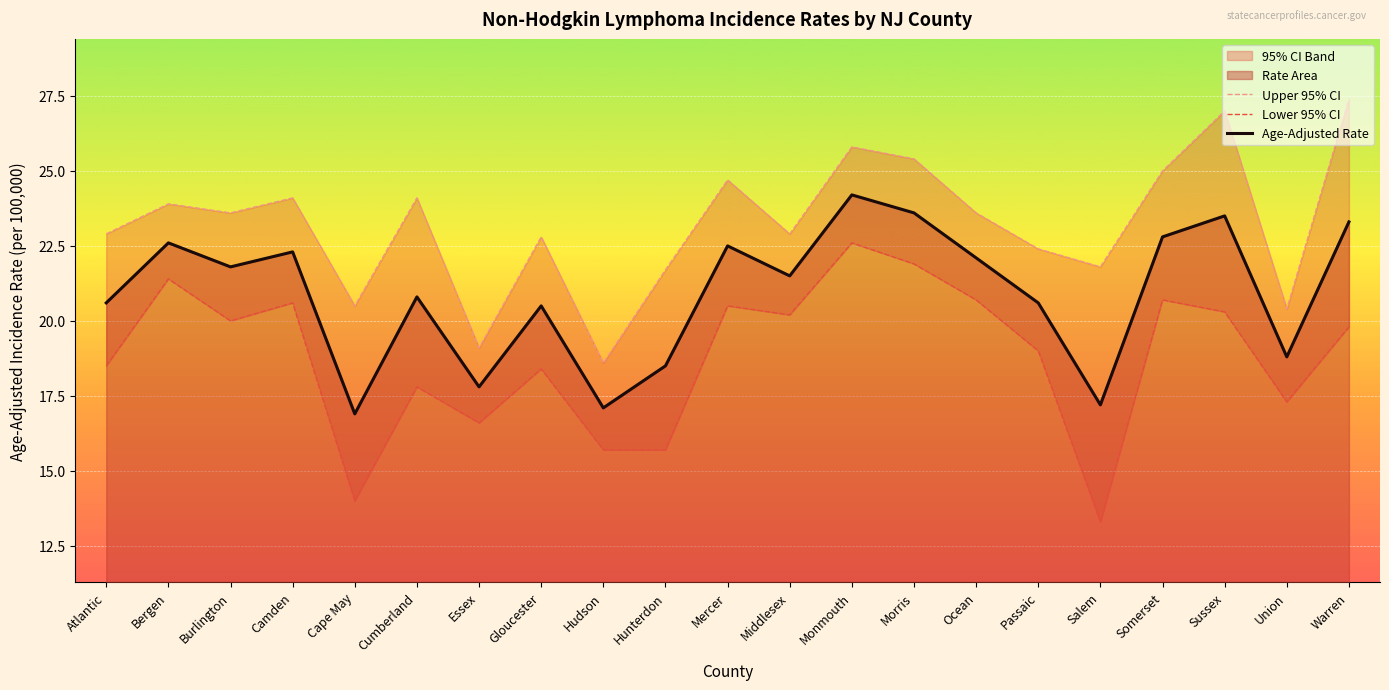

True or false: Upper 95% CI and Lower 95% CI intersect in this chart.

False